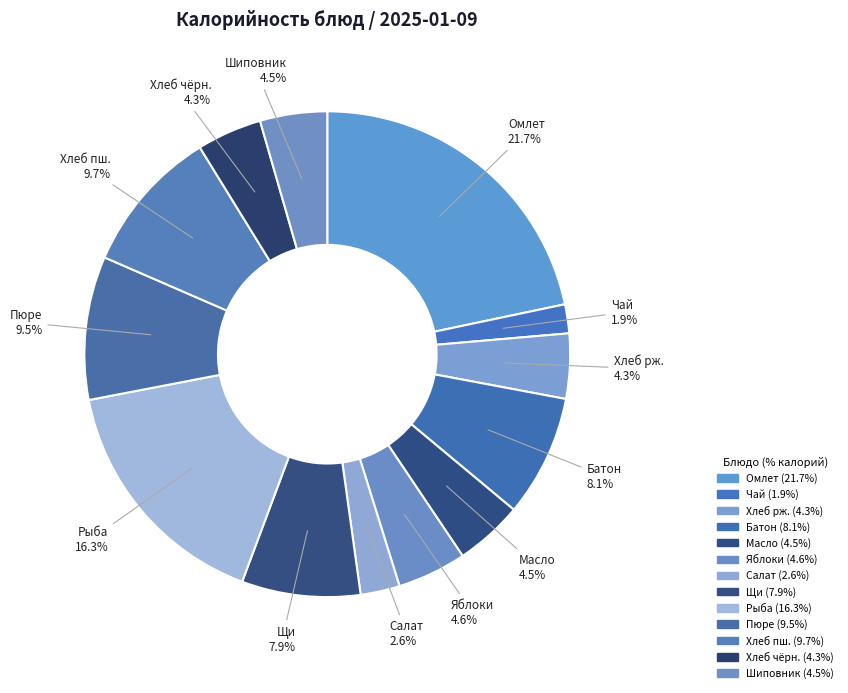

Which has a higher value, Масло or Салат?

Масло